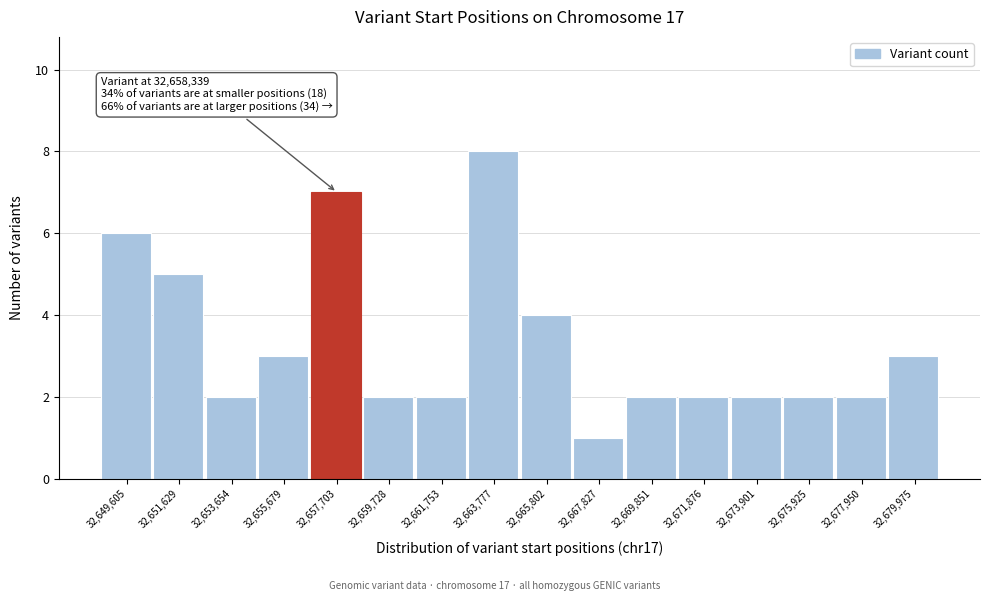

Reading left to right, what are all the values shown in this chart?

32,649,605=6	32,651,629=5	32,653,654=2	32,655,679=3	32,657,703=7	32,659,728=2	32,661,753=2	32,663,777=8	32,665,802=4	32,667,827=1	32,669,851=2	32,671,876=2	32,673,901=2	32,675,925=2	32,677,950=2	32,679,975=3